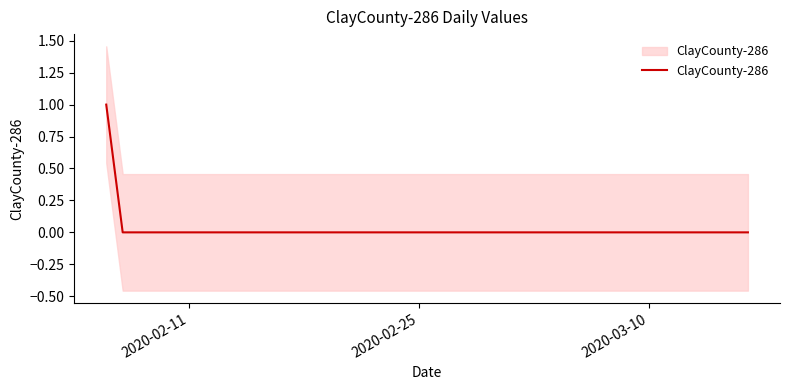

How many positive values are there?

1